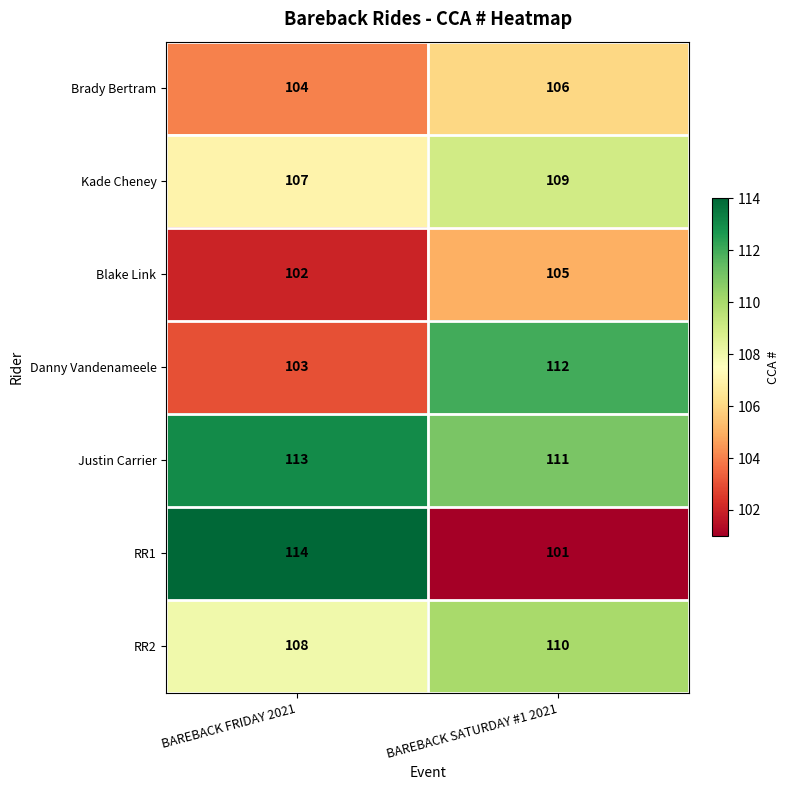

What is the spread (max minus min) of values at BAREBACK SATURDAY #1 2021?

11